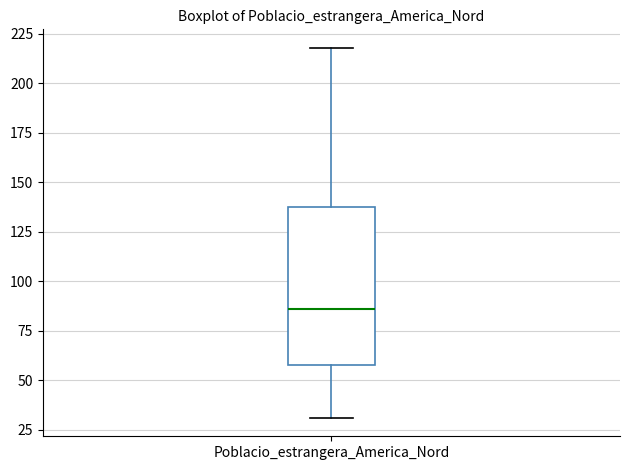

Transcribe this box plot: give where the median line is, the range the box spans, and where the two whiskers end, as read against the y-axis. The values are not printed on the chart, so give them approximately, as read against the axis.

median 85, box 60 to 140, whiskers 30 to 220